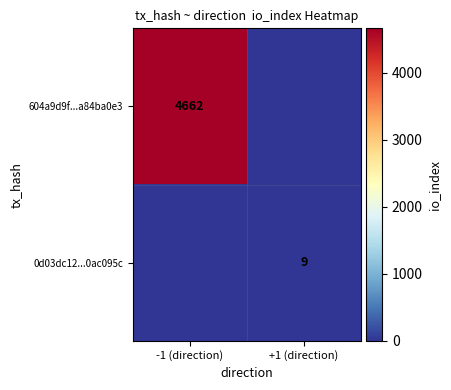

Is it true that 0d03dc12...0ac095c equals 9 at +1 (direction)?

True